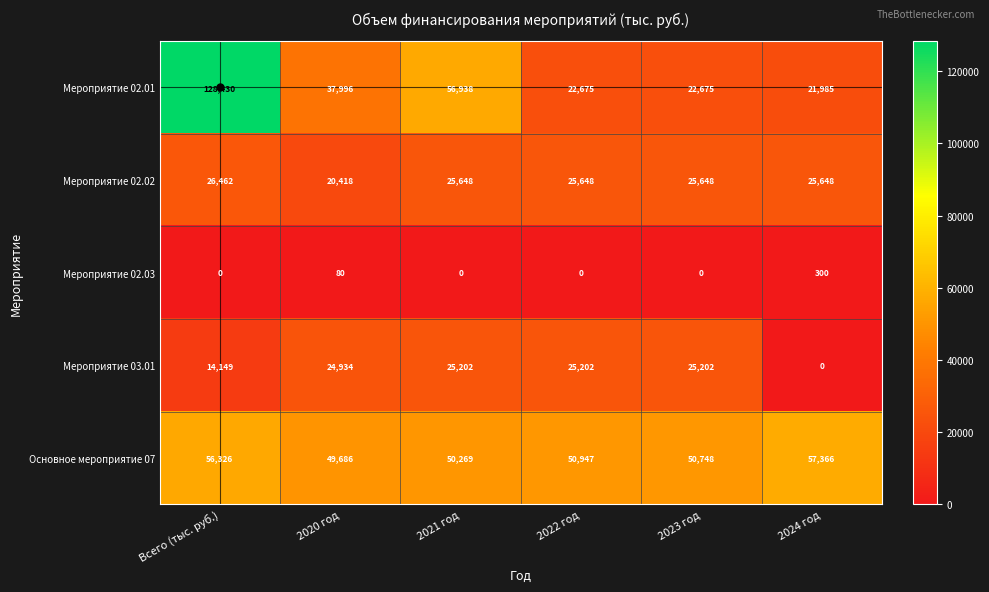

At which category is the sum across all series the highest?

Всего (тыс. руб.)